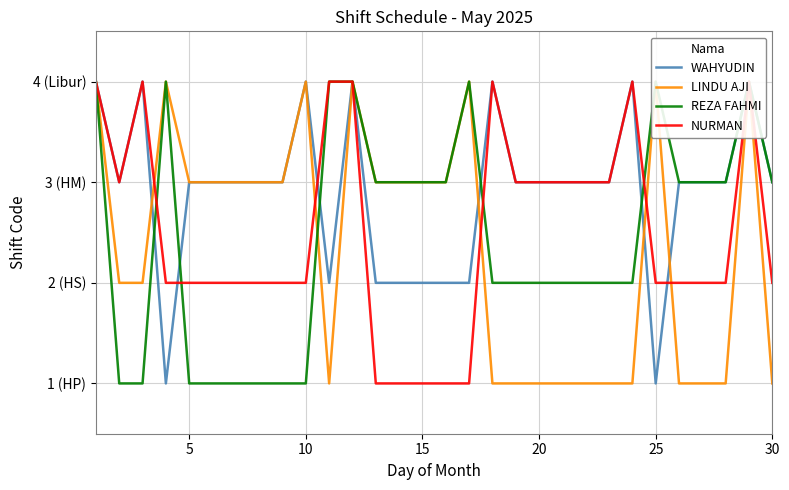

Count the number of categories in the chart.

30